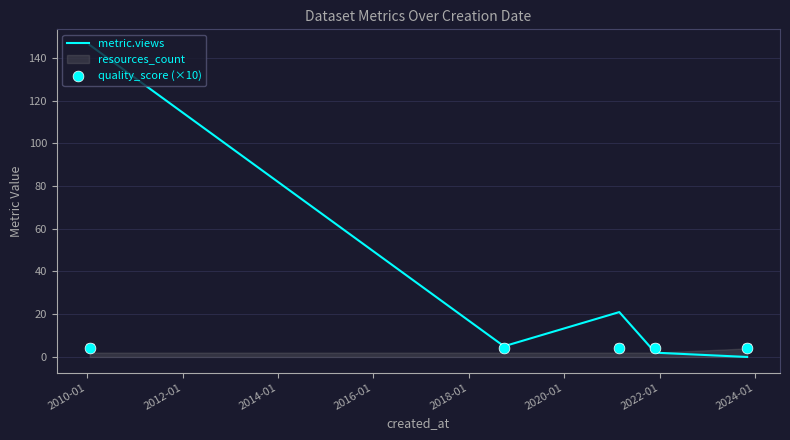

What is the total value across all series at 2014-01?

6.4